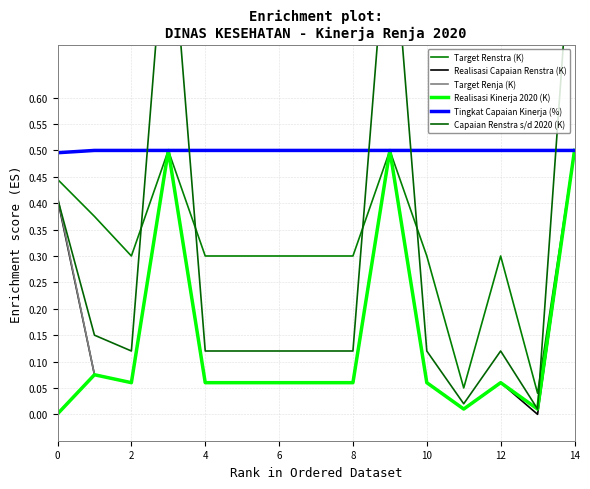

What is the greatest value displayed?

1.0